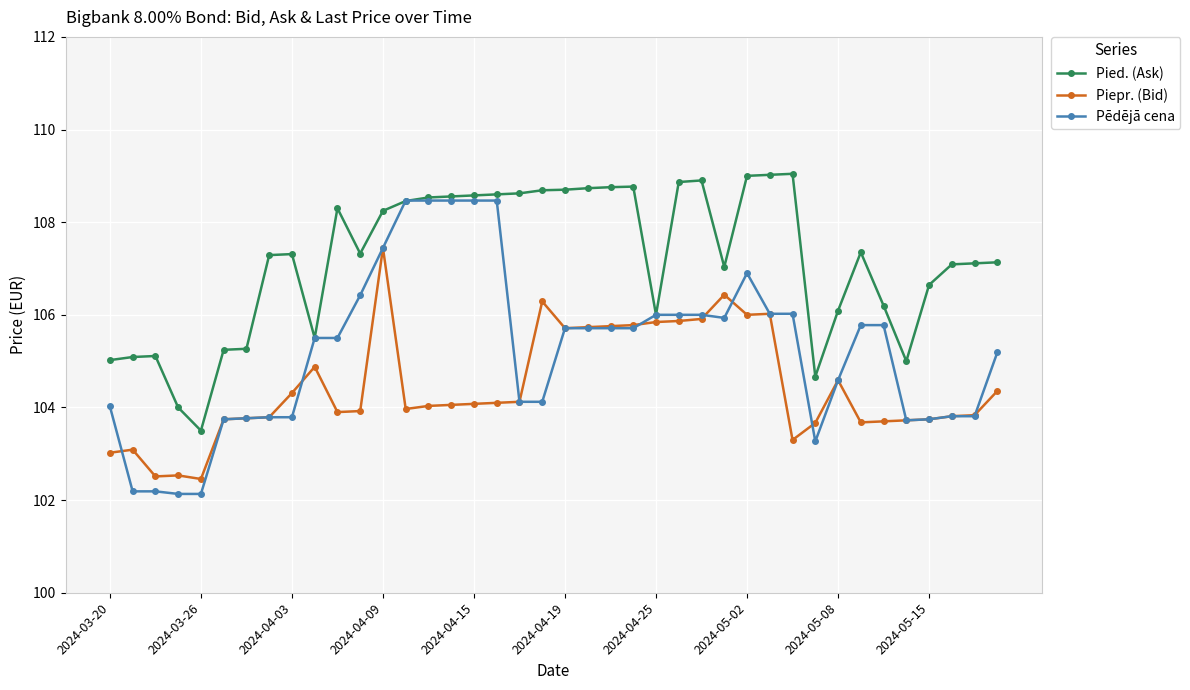

What is the value of the Pēdējā cena point at the 36th from the left?

103.7